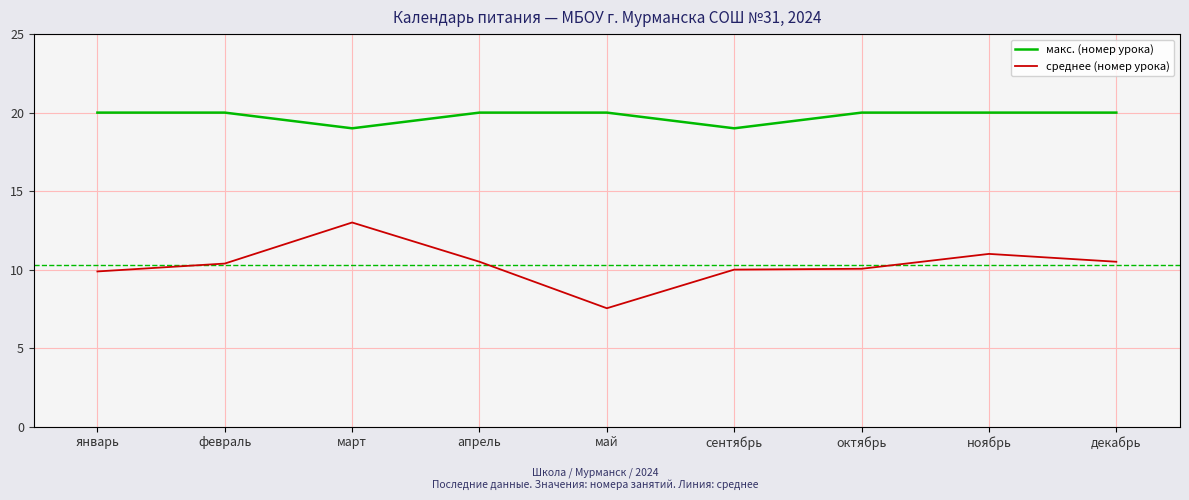

At февраль, list the series in order from smallest to largest.

среднее (номер урока), макс. (номер урока)